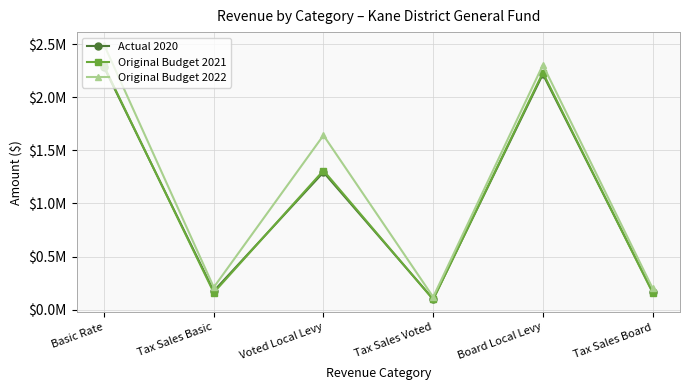

Does the chart have visible grid lines?

Yes